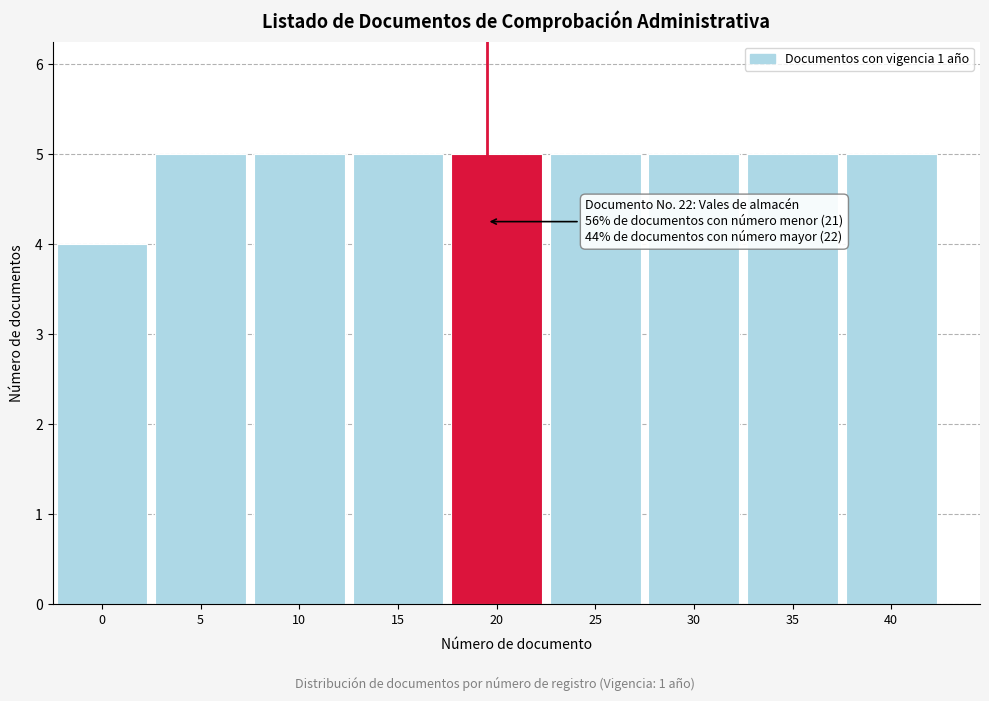

Reading left to right, transcribe all the data shown in this chart.

4	5	5	5	5	5	5	5	5